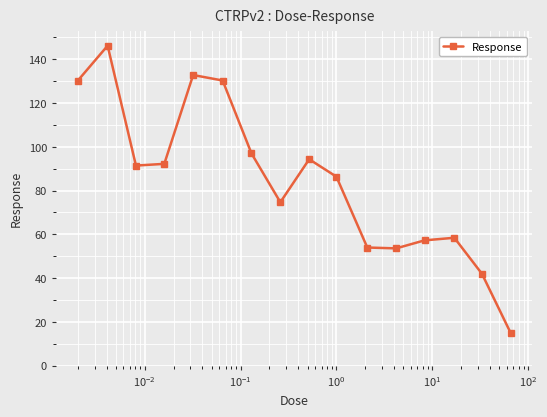

What is the smallest value displayed?

14.8